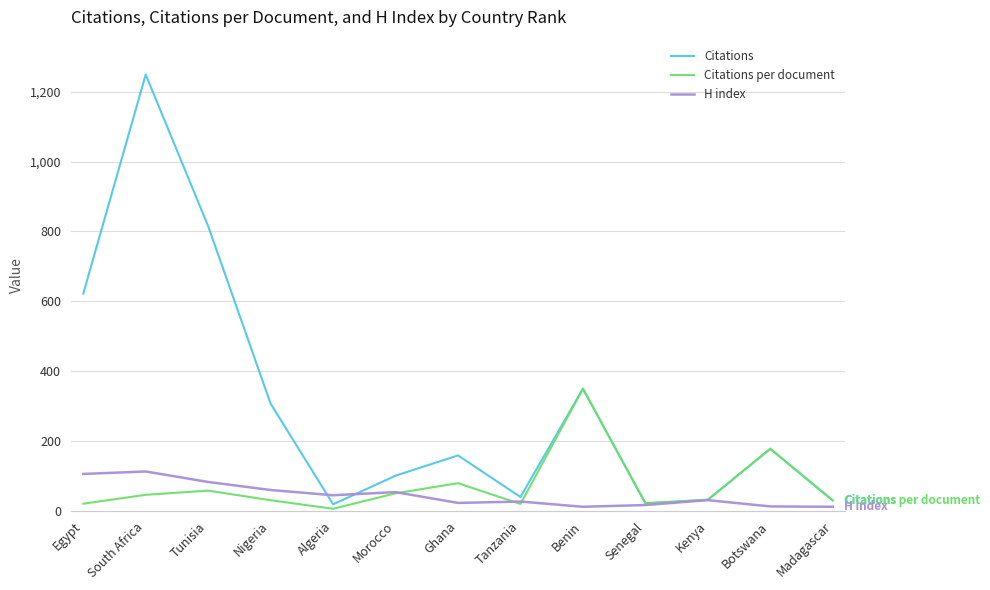

Which series changed the most between Nigeria and Benin?

Citations per document